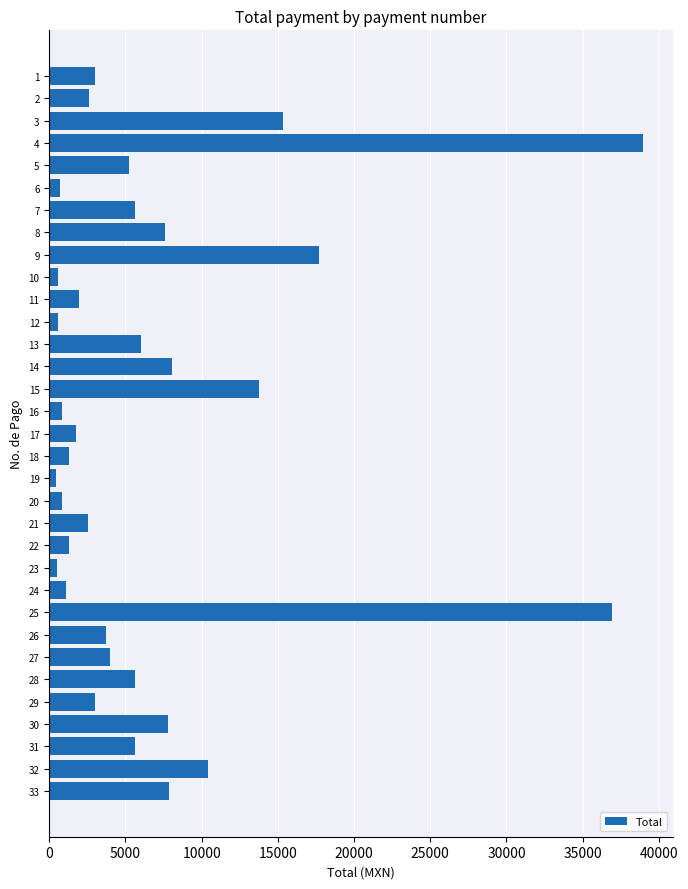

Which has a higher value, 29 or 13?

13